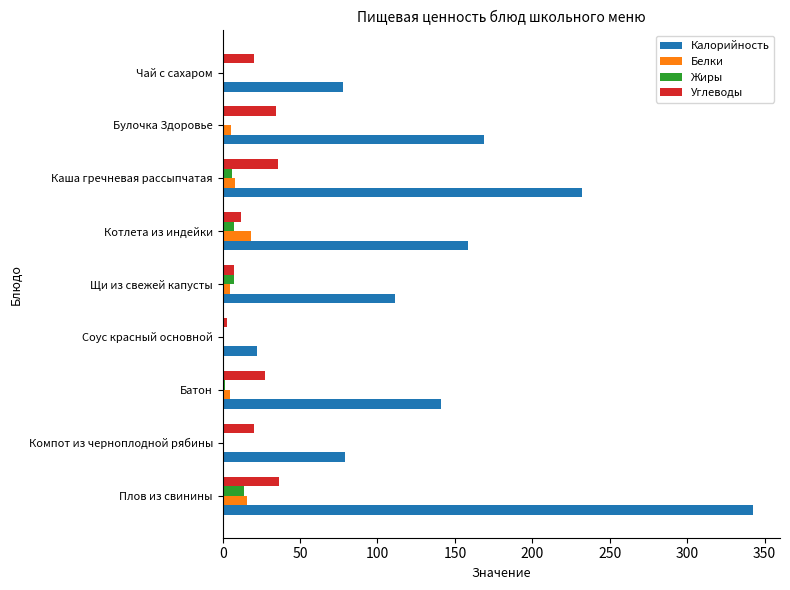

At which category is the sum across all series the highest?

Плов из свинины